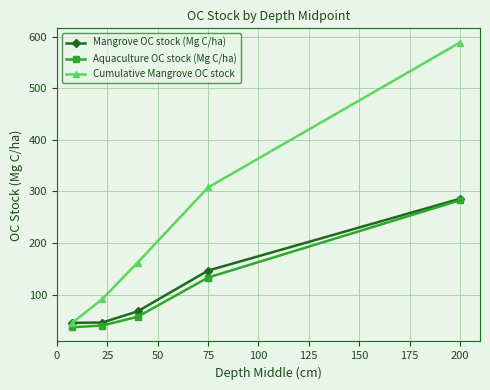

True or false: Cumulative Mangrove OC stock has more than 2 interior local peaks.

False